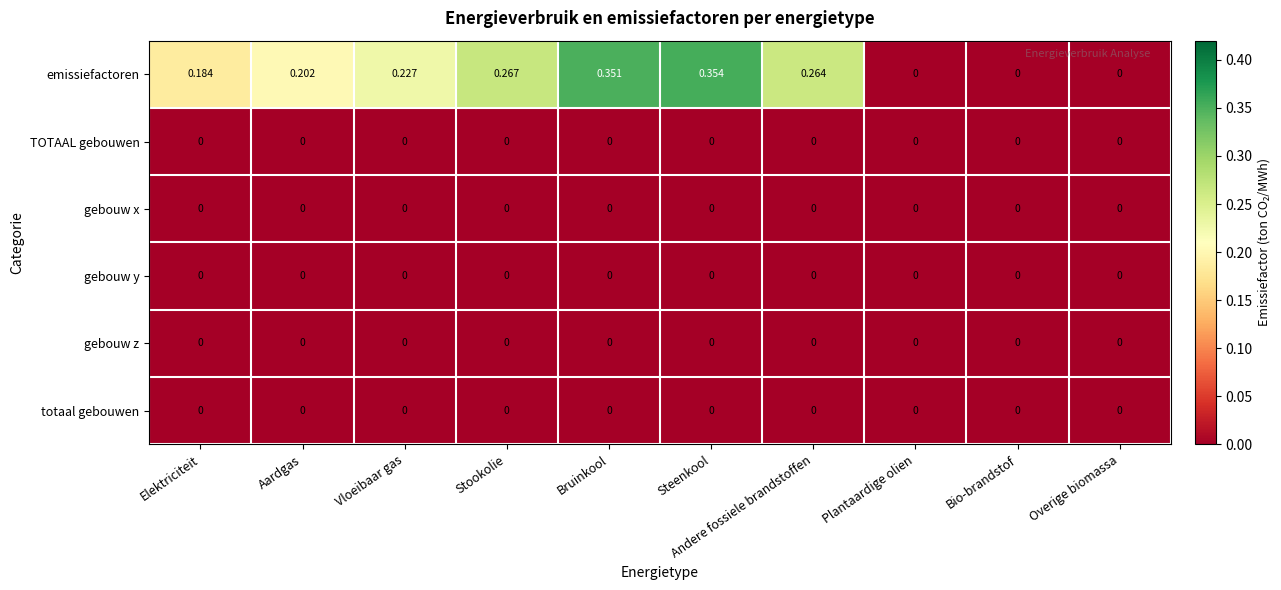

Is the value of emissiefactoren at Stookolie greater than the value of totaal gebouwen at Bio-brandstof?

Yes